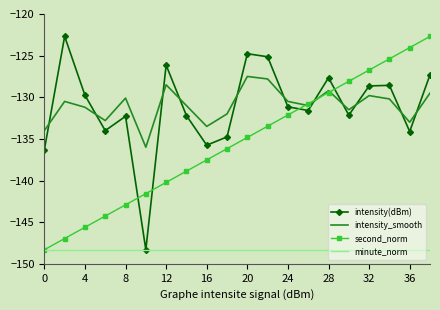

What is the sum of all second_norm values?

-2710.0